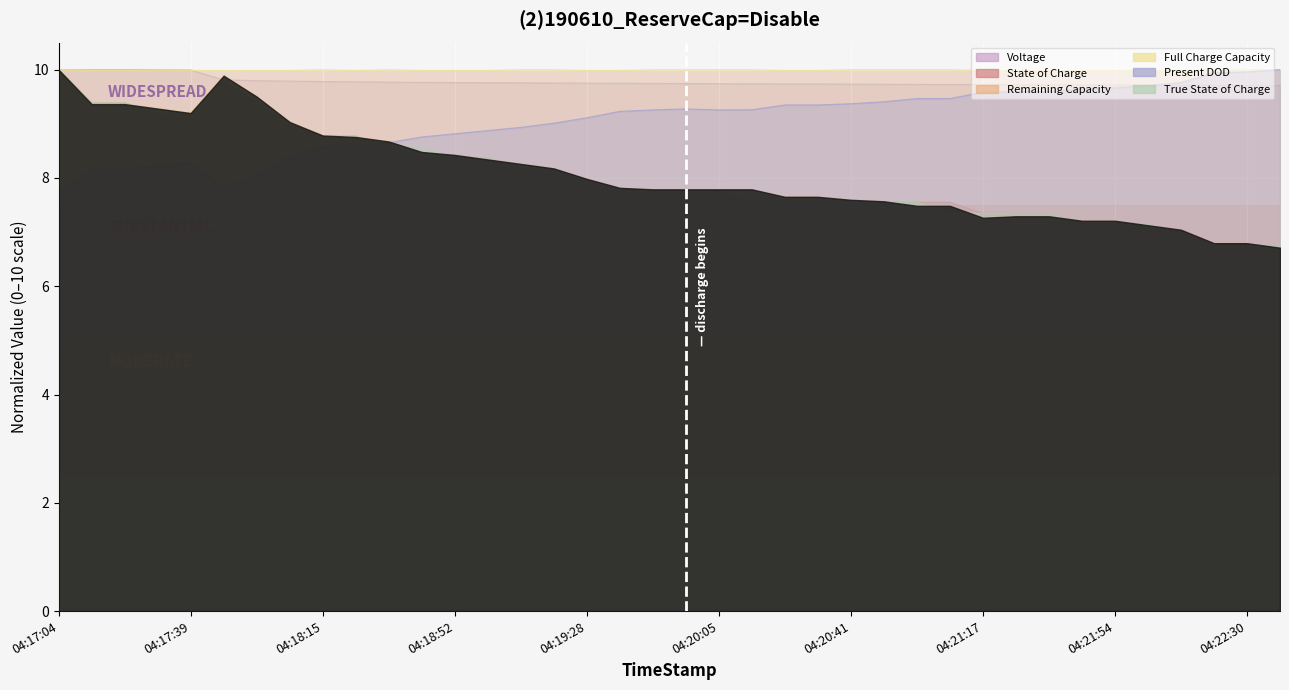

What is the lowest value of the Remaining Capacity series?

6.7